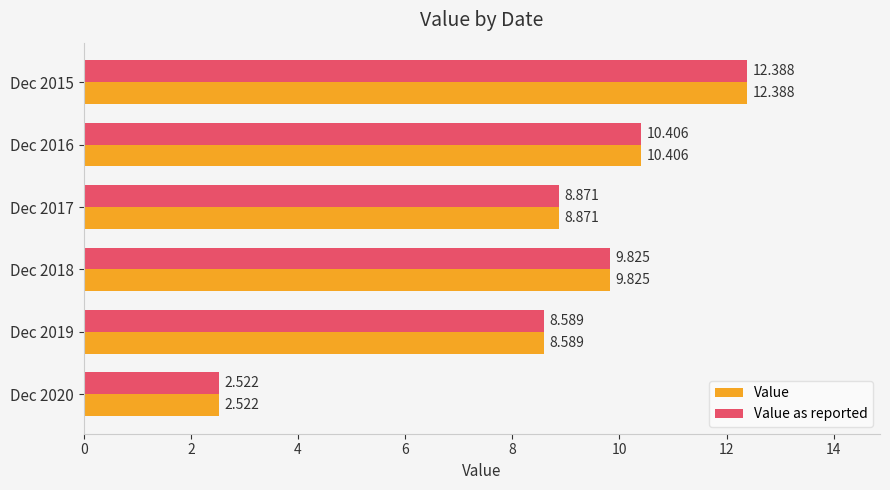

What are all the series names shown in the legend?

Value, Value as reported